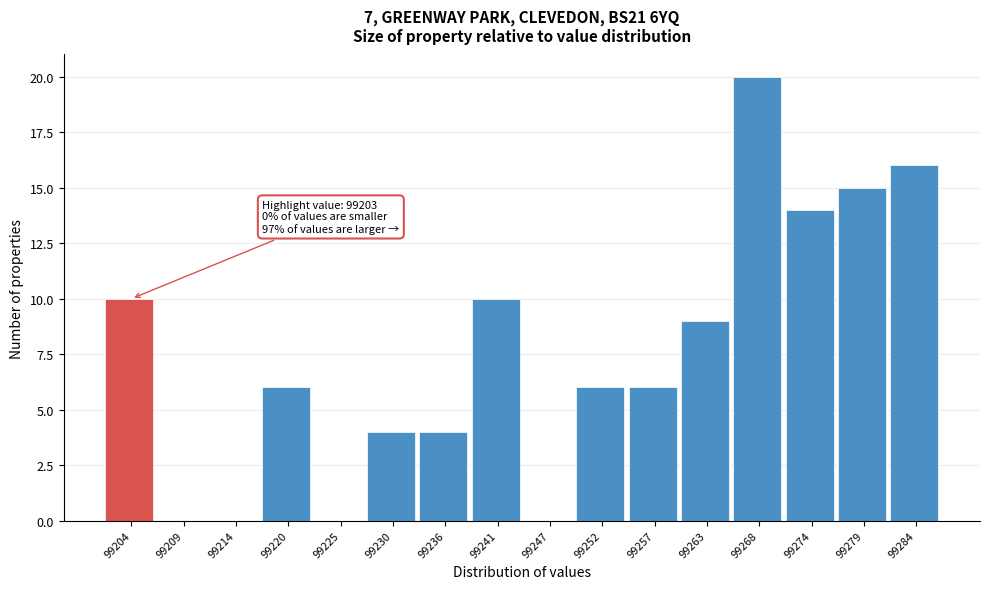

Reading left to right, extract all data points from this chart.

99204=10	99209=0	99214=0	99220=6	99225=0	99230=4	99236=4	99241=10	99247=0	99252=6	99257=6	99263=9	99268=20	99274=14	99279=15	99284=16